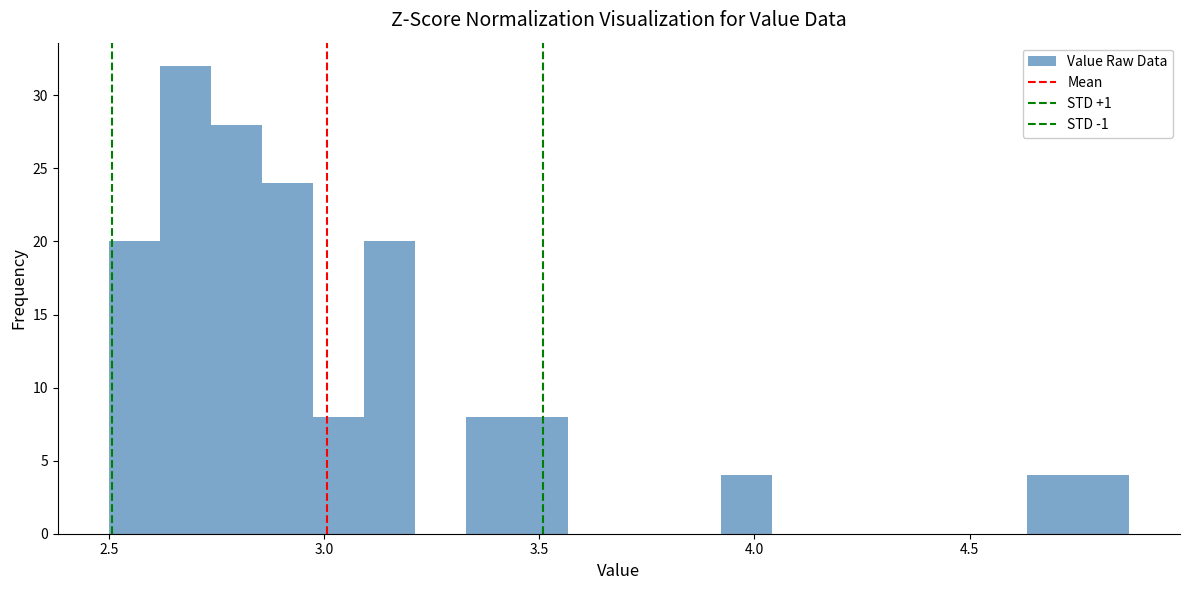

Read against the x-axis, roughly where is the centre of the tallest bar?

2.70